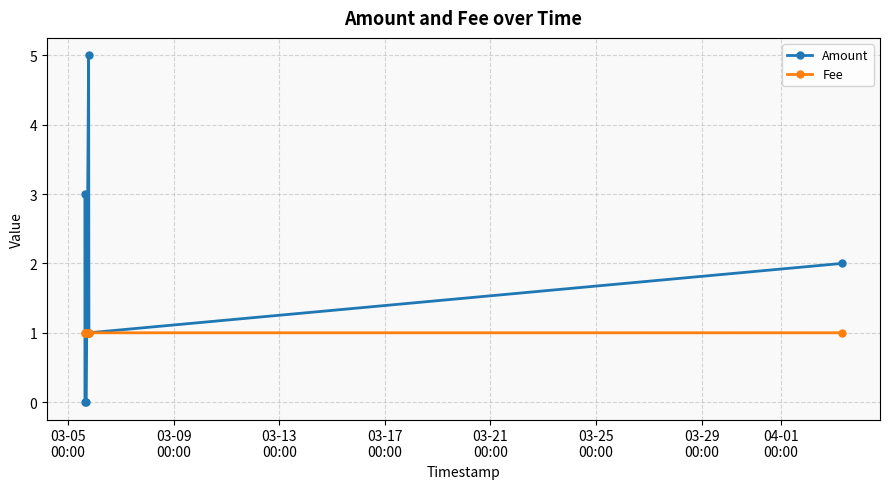

Count the number of data series in this chart.

2